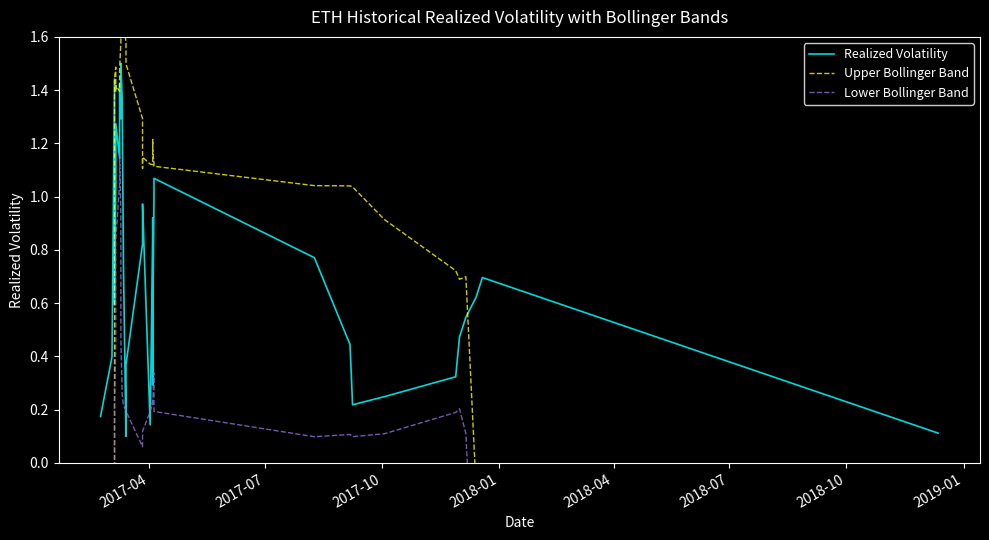

In Lower Bollinger Band, how many points are higher than both neighbors (excluding endpoints)?

5